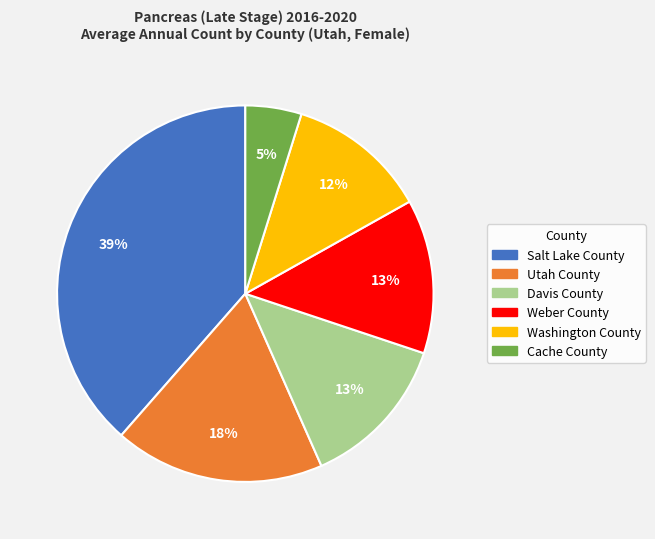

Does any single category account for the majority?

No